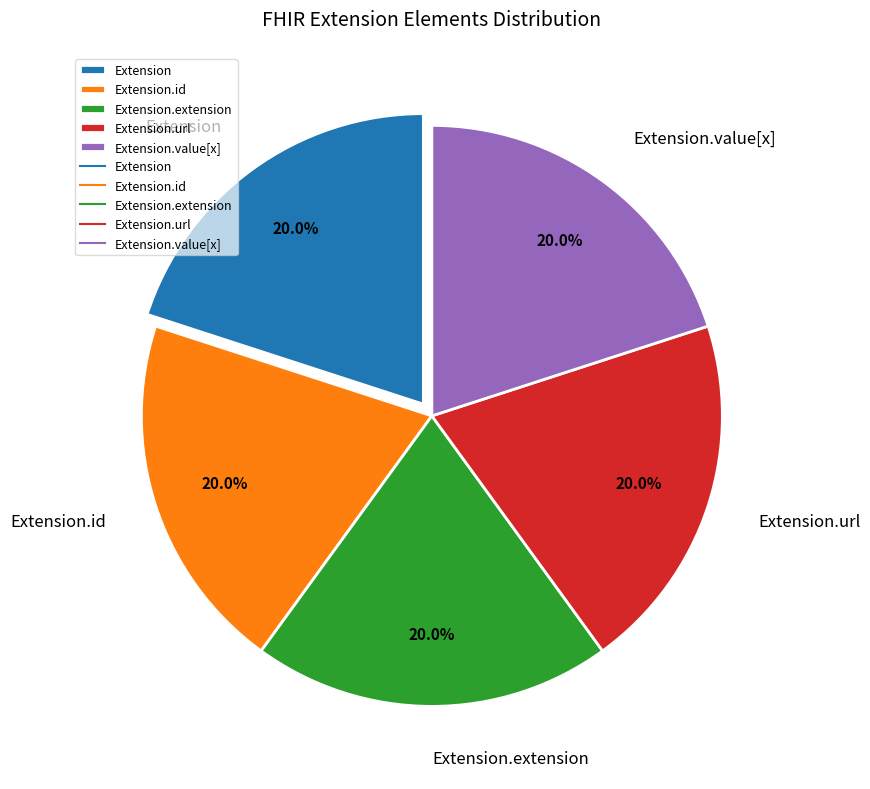

What percentage is NOT represented by Extension.id?

80.0%